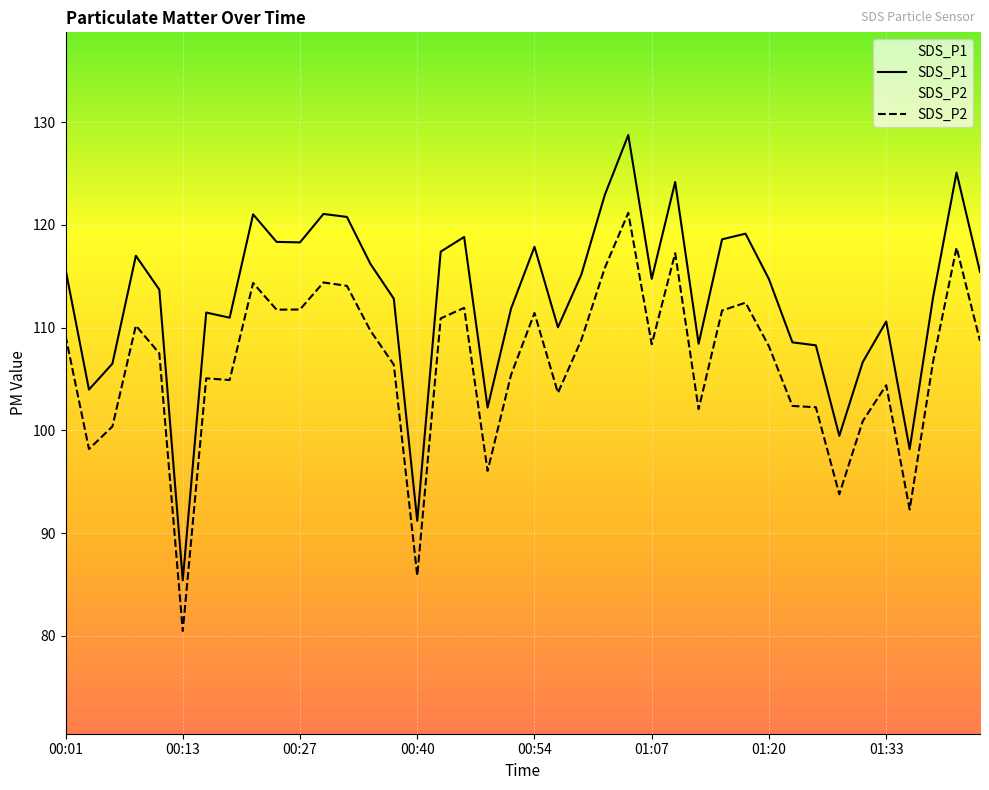

Count the number of categories in the chart.

40